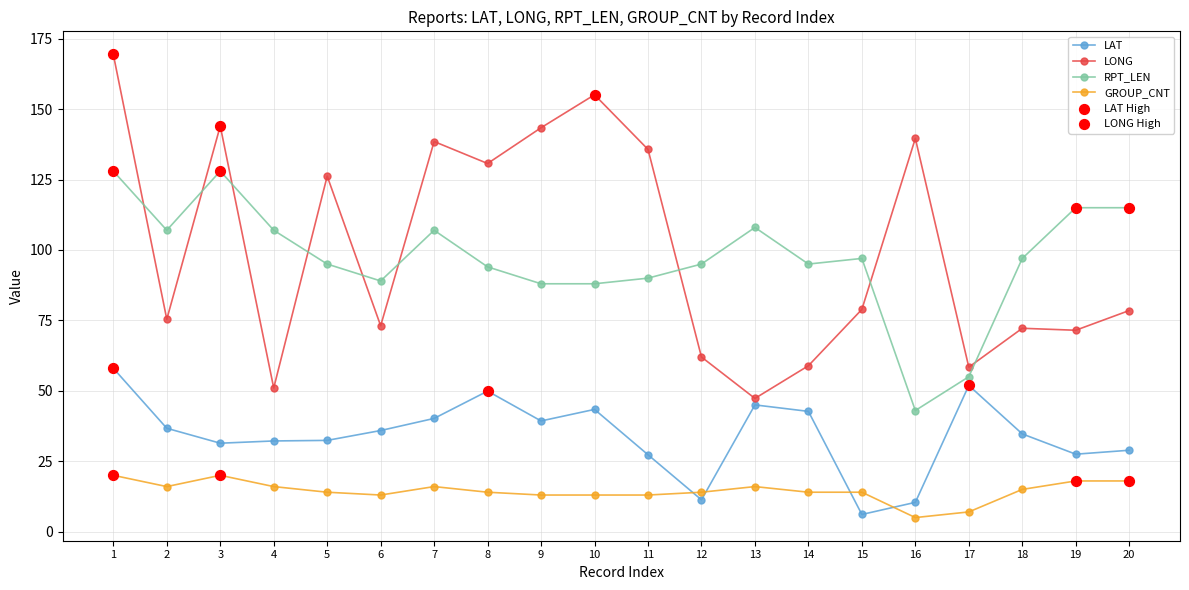

What is the spread (max minus min) of values at 8?

116.7